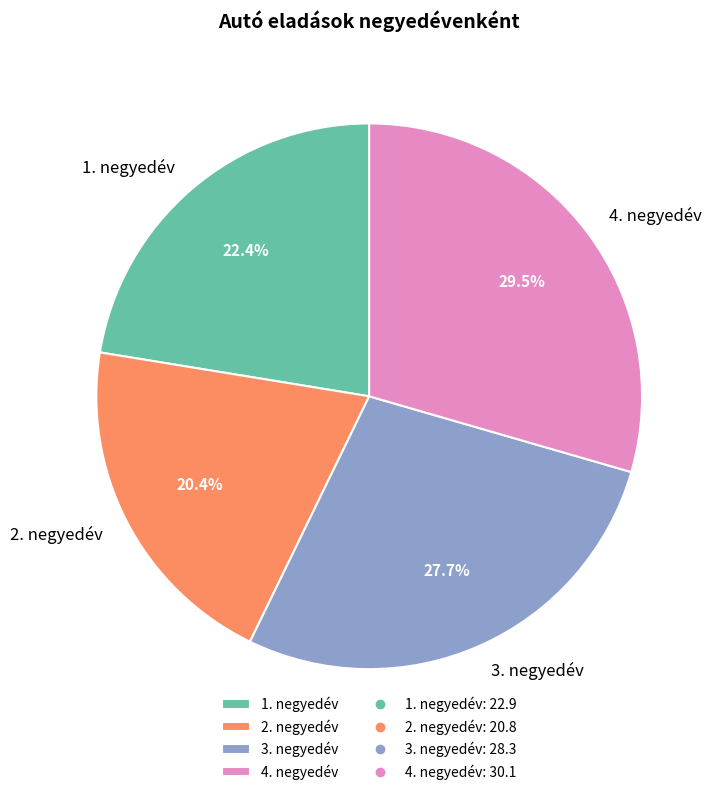

How many segments does this pie chart have?

4